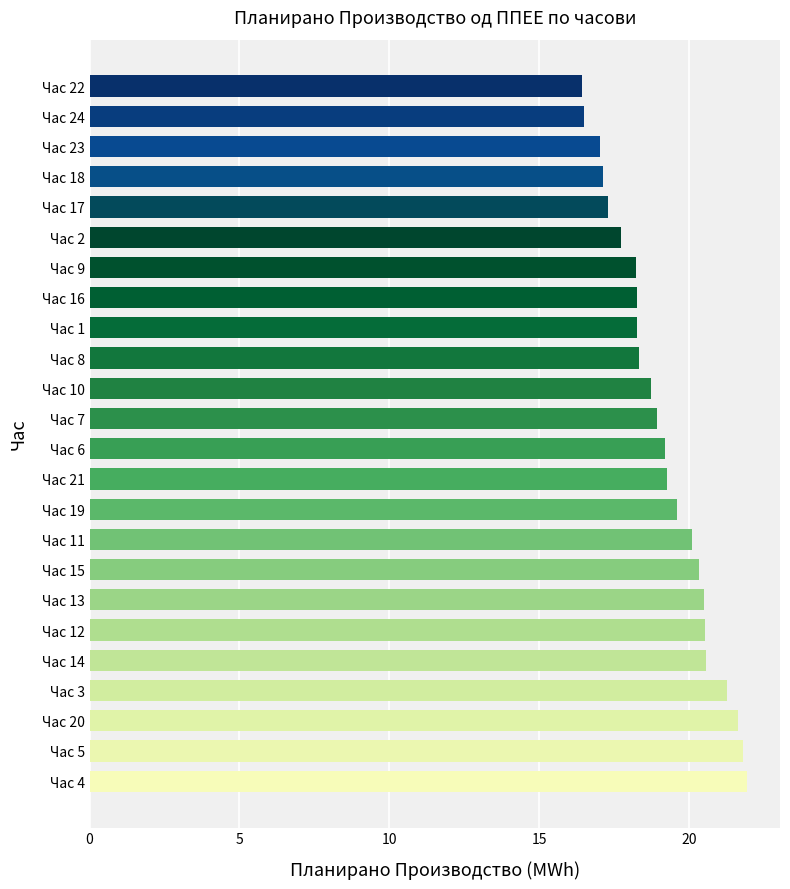

What is the minimum value shown in the chart?

16.4